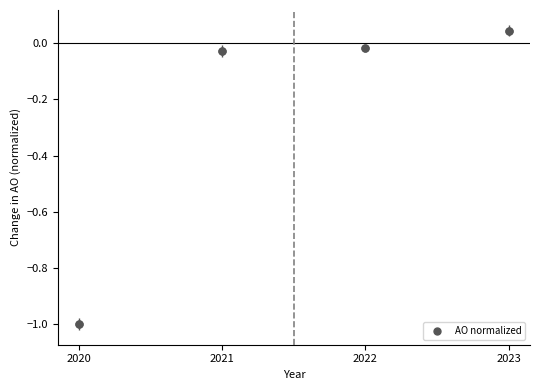

What is the range of Y values (max minus min)?

1.0